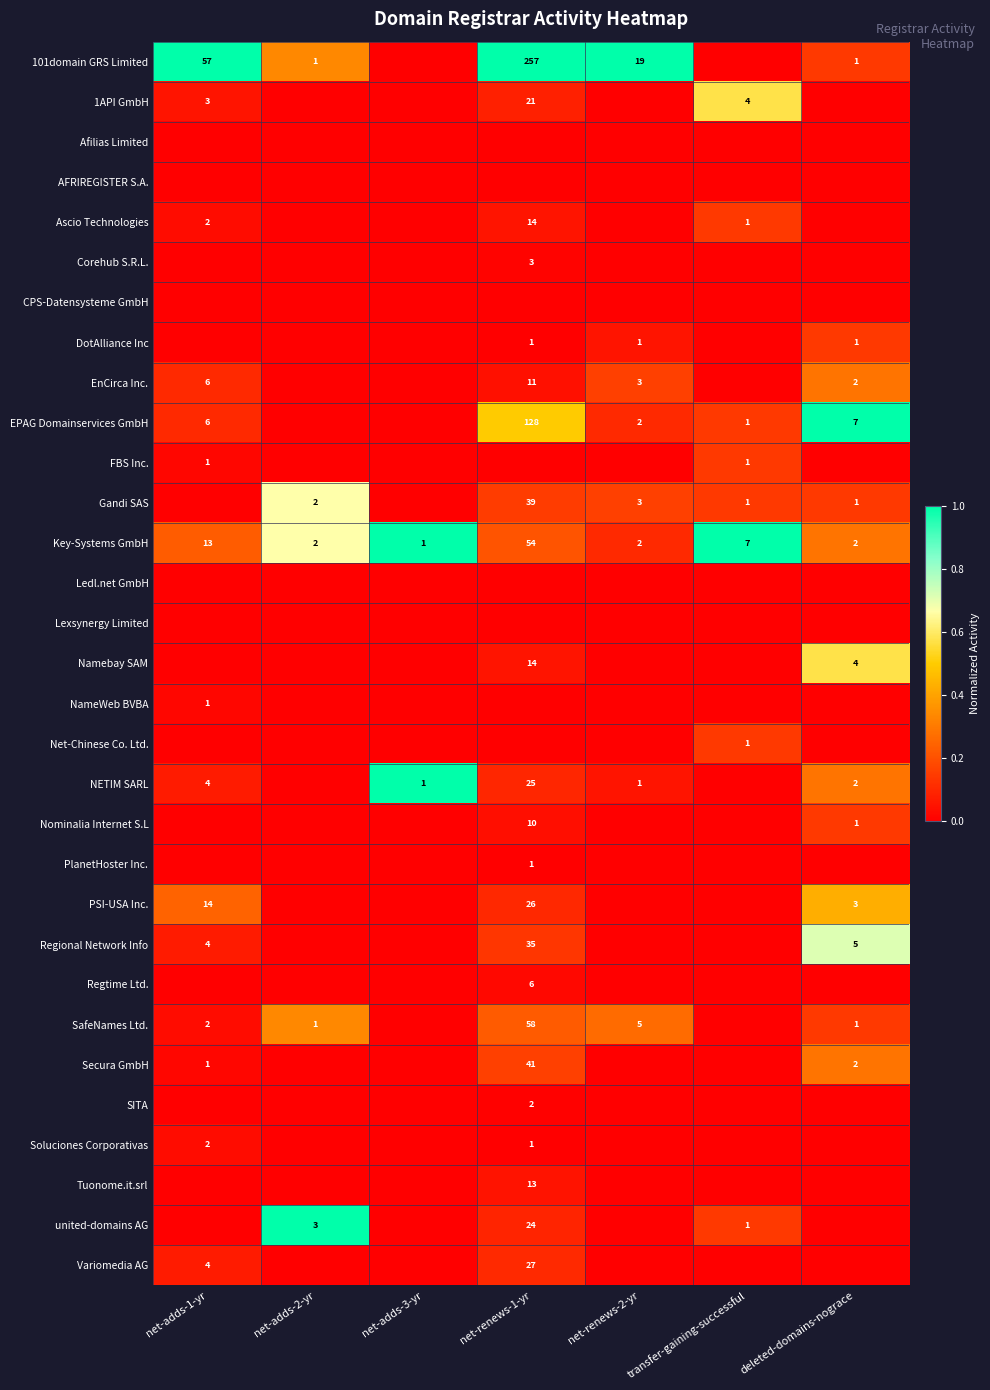

Is the value of Regional Network Info at net-adds-1-yr greater than the value of EPAG Domainservices GmbH at net-renews-2-yr?

Yes